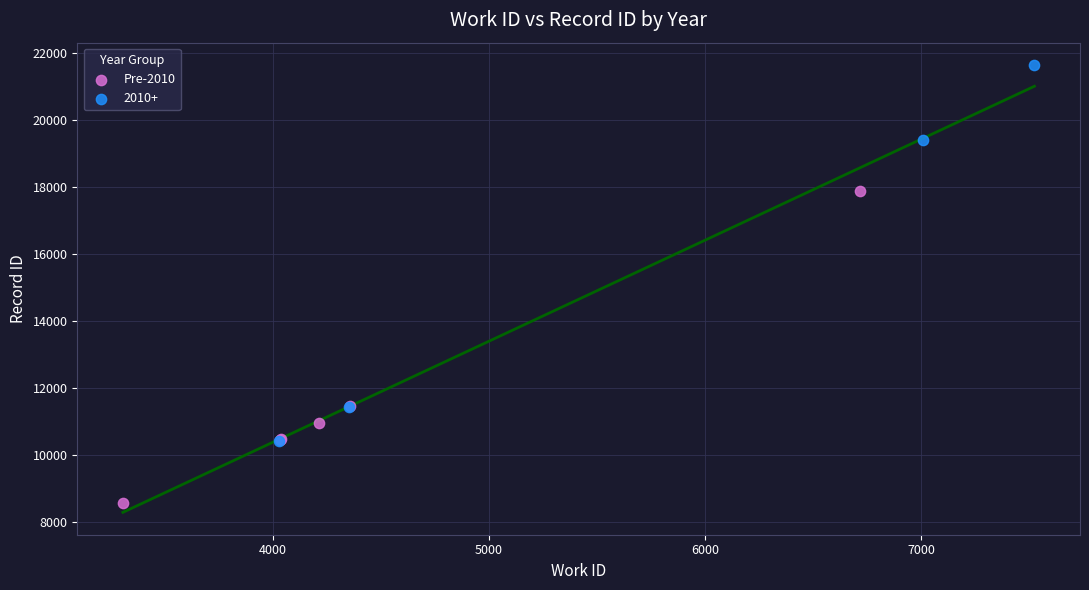

Which series reaches the minimum Y coordinate?

Pre-2010